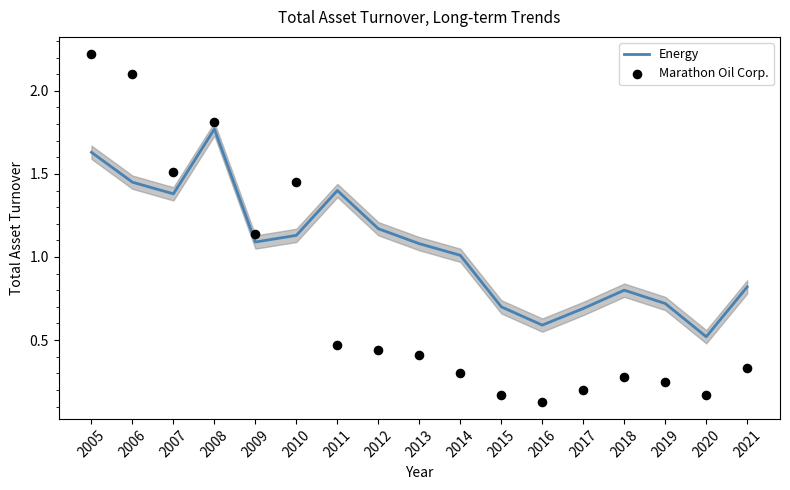

What are all the series names shown in the legend?

Energy, Marathon Oil Corp.